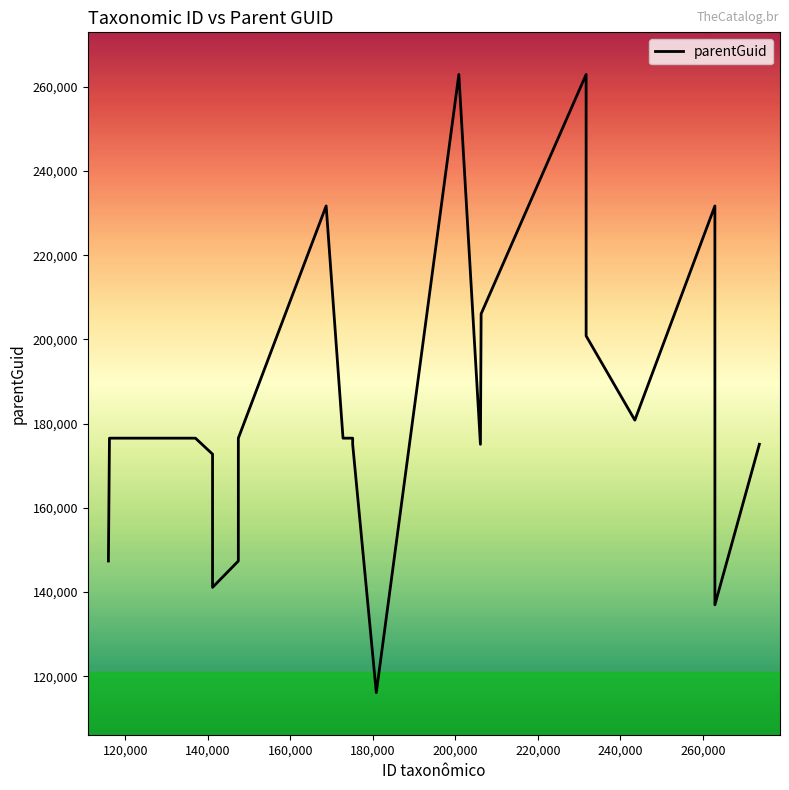

What is the greatest value displayed?

262899